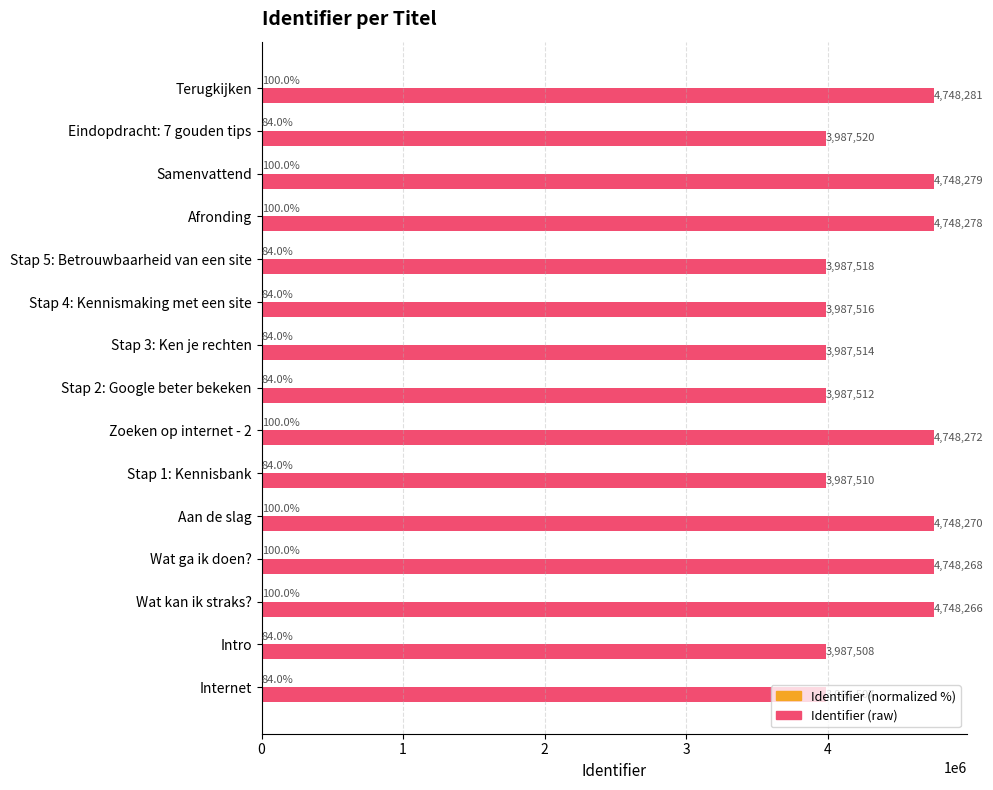

What is the sum of the Identifier (raw) values at Eindopdracht: 7 gouden tips and Intro?

7975028.0